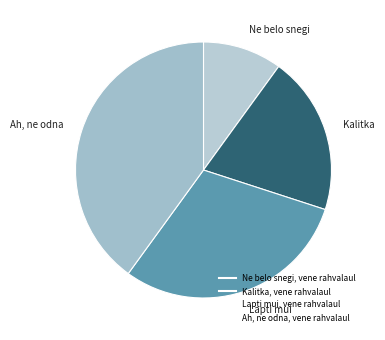

What percentage is the Lapti mui, vene rahvalaul slice, to the nearest percent?

30%